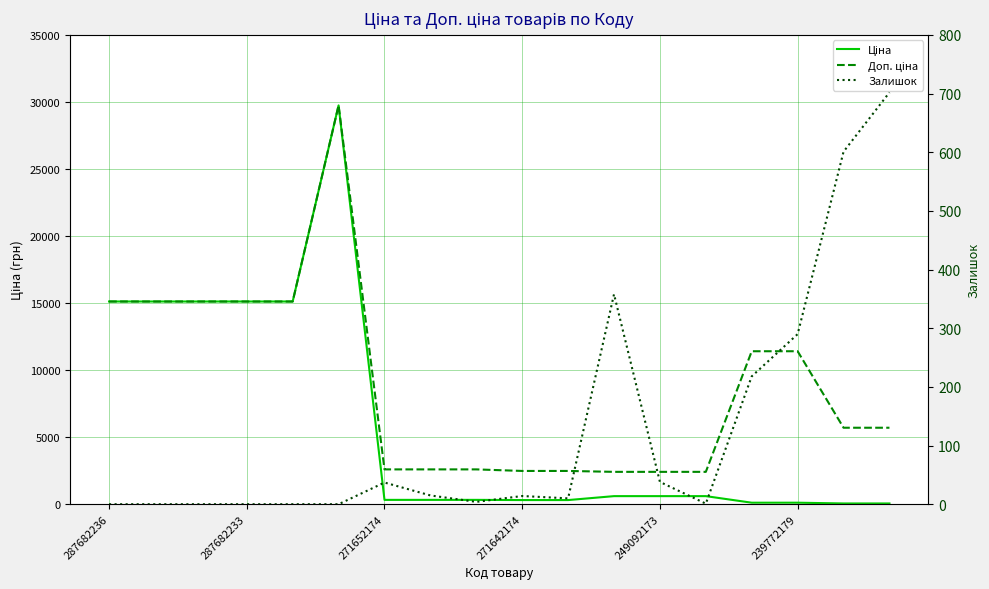

The value of Доп. ціна at 17 is 5705.0. True or false?

True